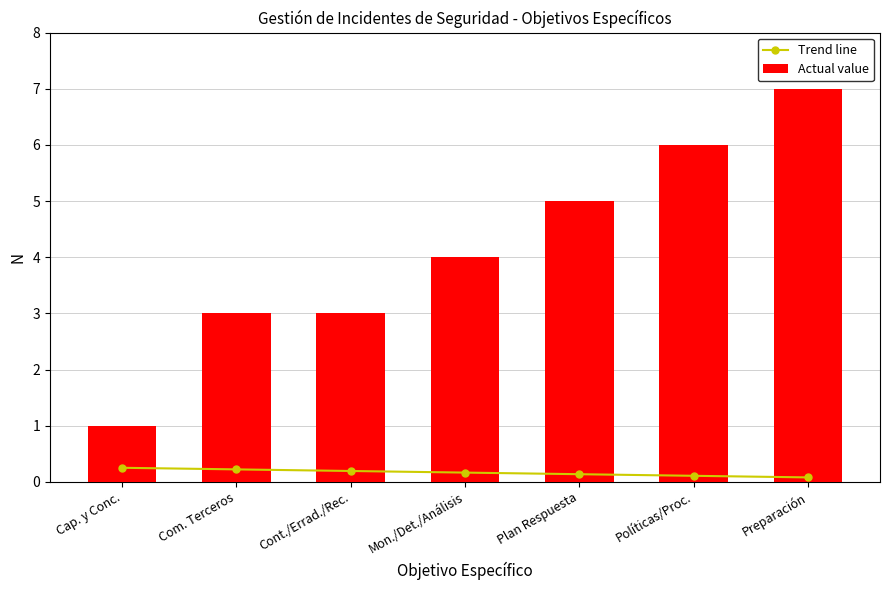

What is the value of the Trend line bar at the 7th from the left?

0.1